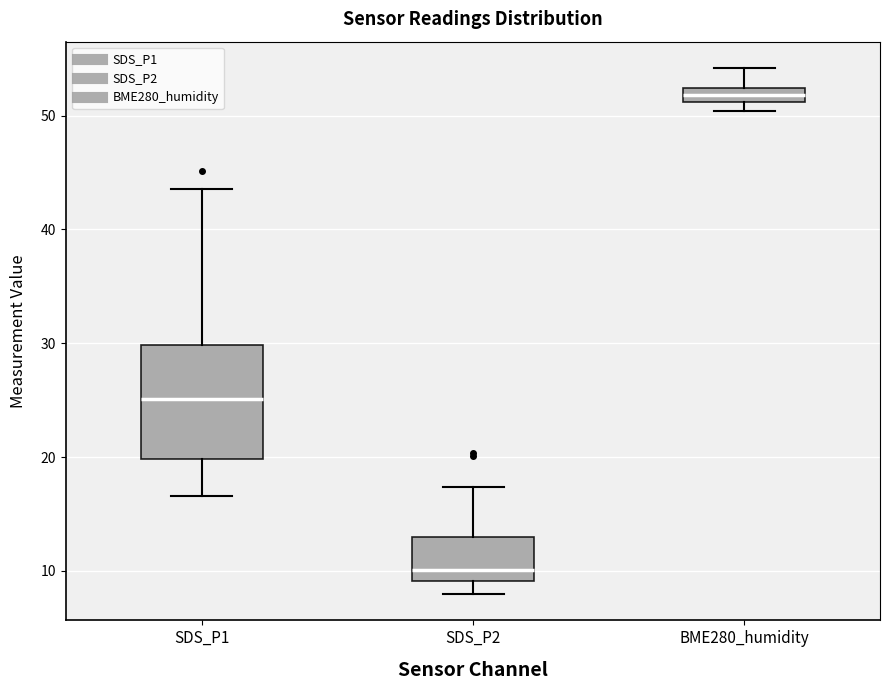

Where does the upper whisker of the box for BME280_humidity end on the y-axis? The values are not printed on the chart, so give them approximately, as read against the axis.

54